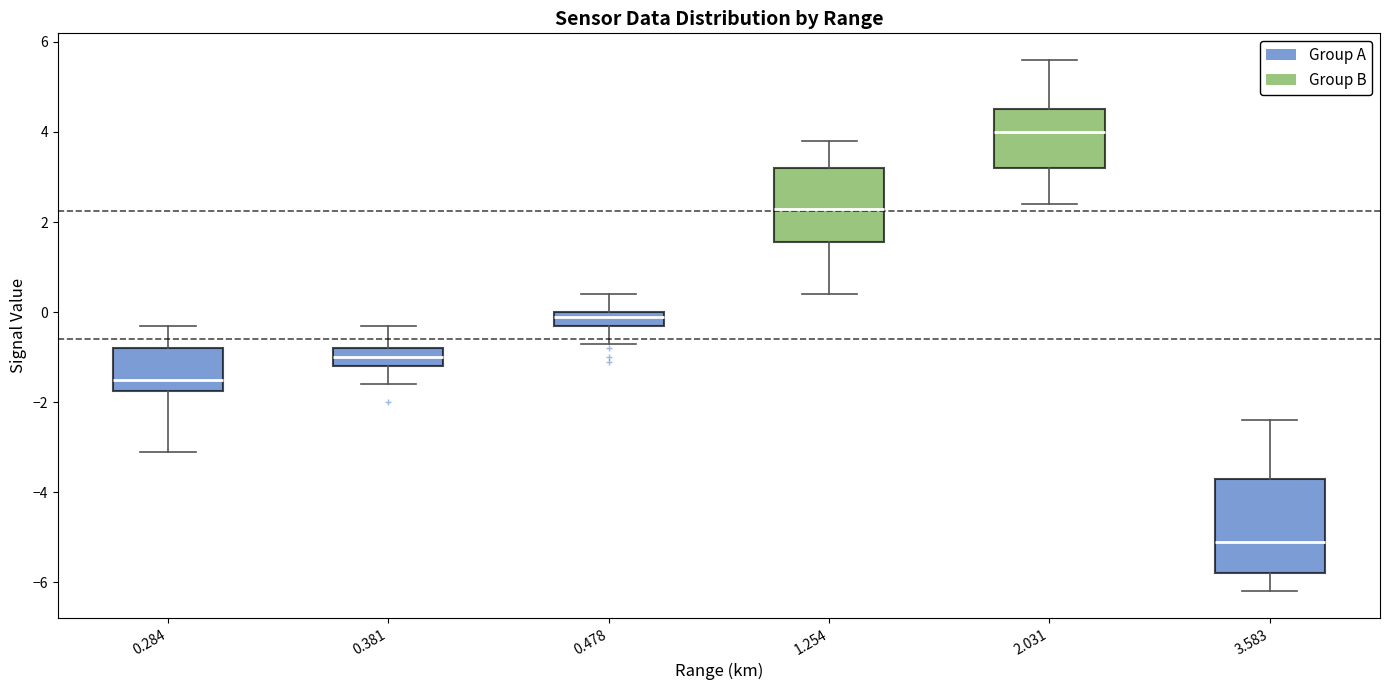

Where is the lower edge of the box at x = 0.478 on the y-axis? The values are not printed on the chart, so give them approximately, as read against the axis.

-0.2